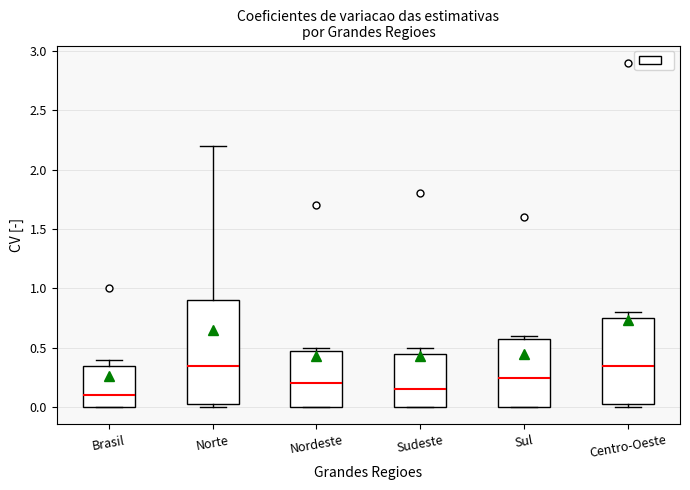

Reading left to right, transcribe this box plot: for each box, give where its median line is, the range the box spans, and where its two whiskers end, as read against the y-axis. The values are not printed on the chart, so give them approximately, as read against the axis.

Brasil: median 0.10, box 0.00 to 0.35, whiskers 0.00 to 0.40
Norte: median 0.35, box 0.05 to 0.90, whiskers 0.00 to 2.20
Nordeste: median 0.20, box 0.00 to 0.50, whiskers 0.00 to 0.50 (just above the box's upper edge)
Sudeste: median 0.15, box 0.00 to 0.45, whiskers 0.00 to 0.50
Sul: median 0.25, box 0.00 to 0.60, whiskers 0.00 to 0.60 (just above the box's upper edge)
Centro-Oeste: median 0.35, box 0.05 to 0.75, whiskers 0.00 to 0.80